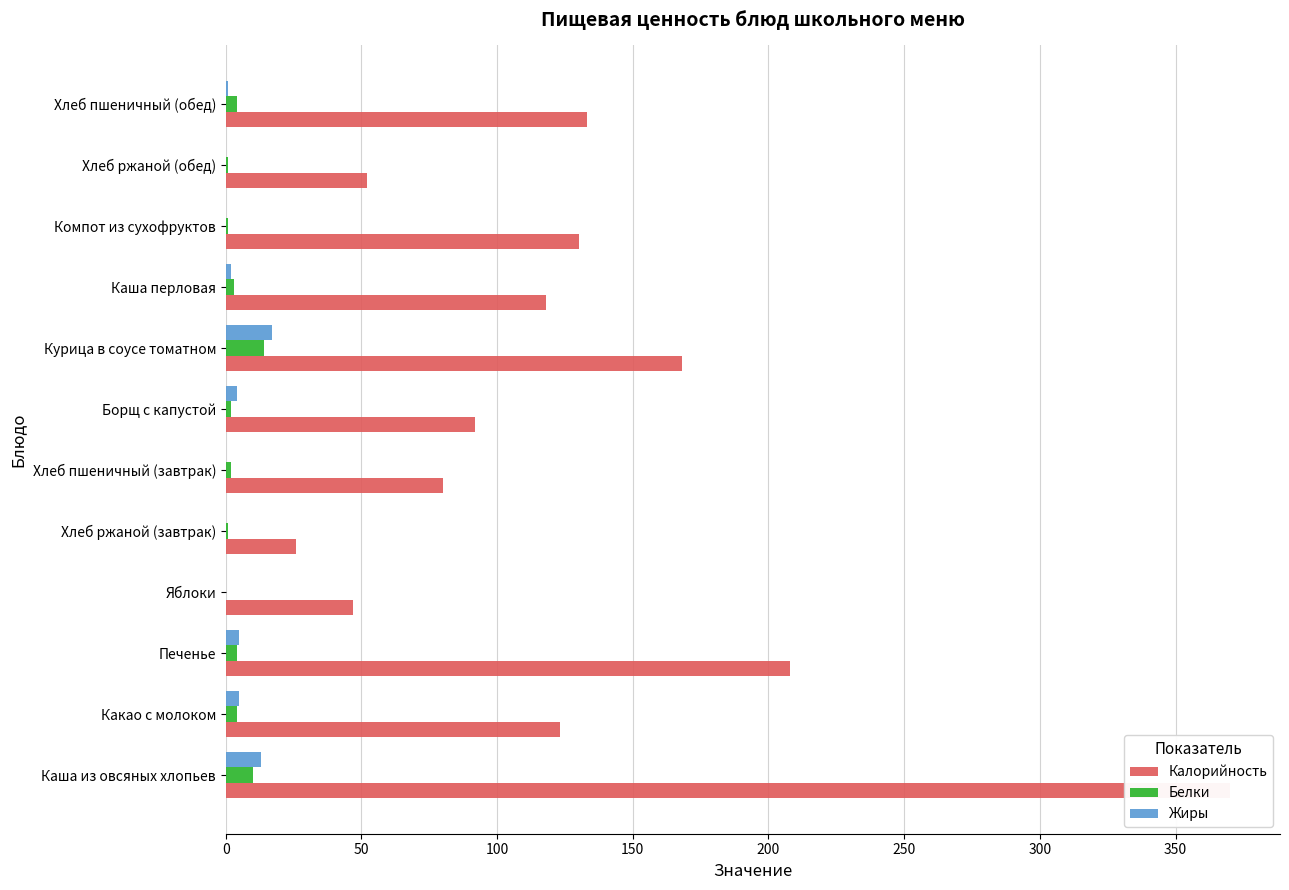

What are all the series names shown in the legend?

Калорийность, Белки, Жиры